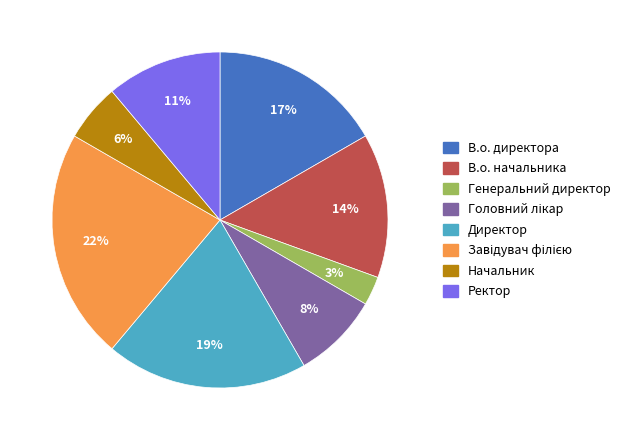

Is it true that Ректор is 1% of the pie?

False